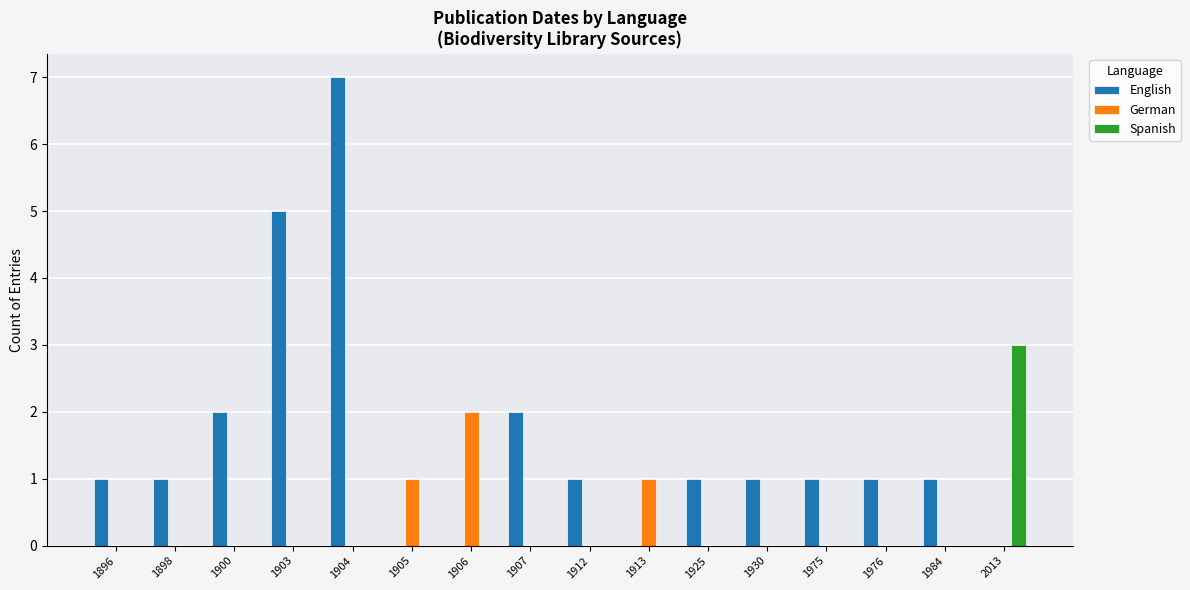

Which category has the highest value in the German series?

1906